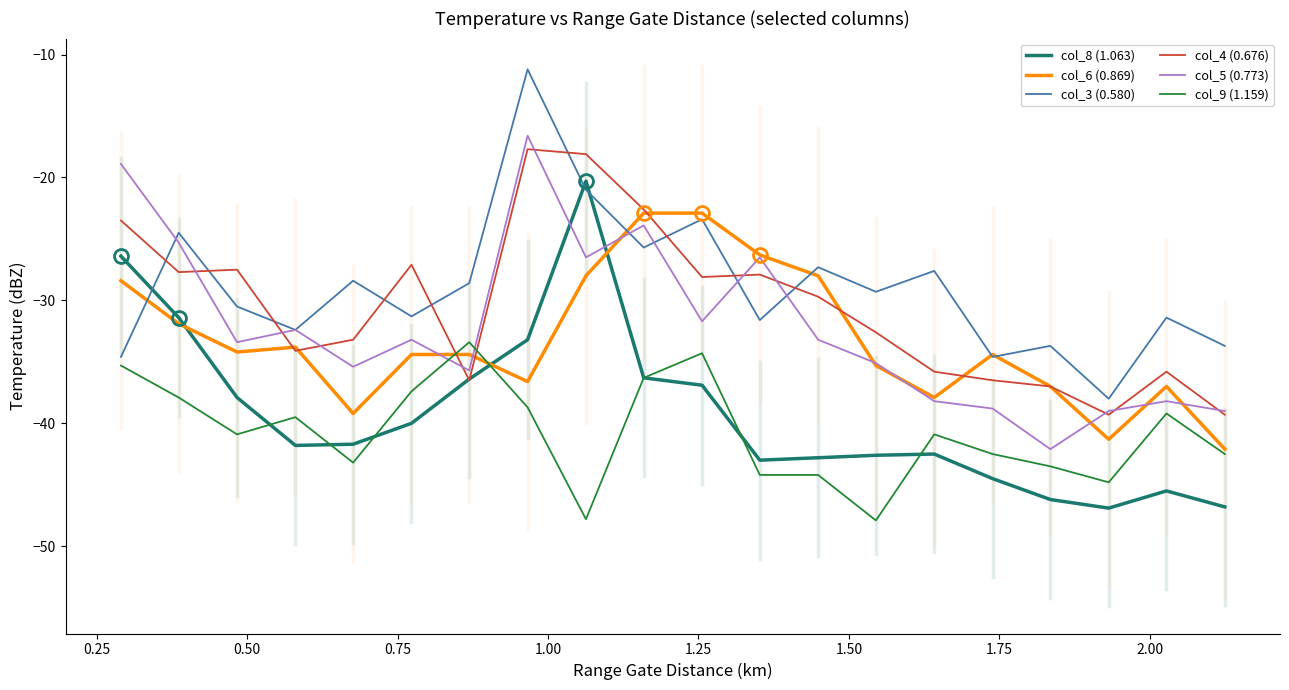

After their last crossing, which series has the higher values: col_8 (1.063) or col_5 (0.773)?

col_5 (0.773)